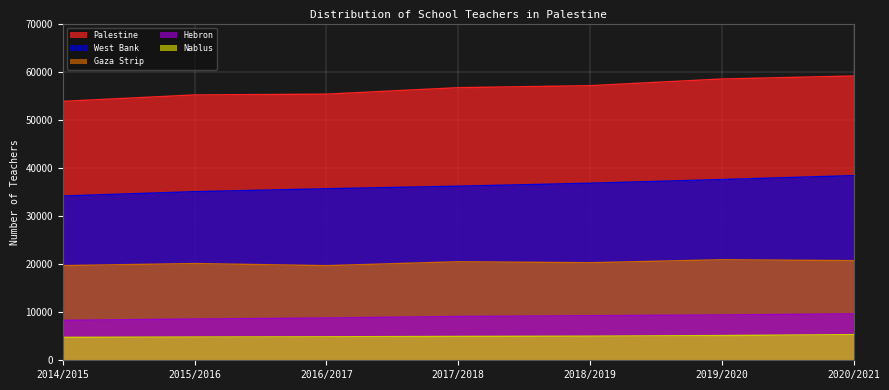

True or false: Nablus and Palestine intersect in this chart.

False